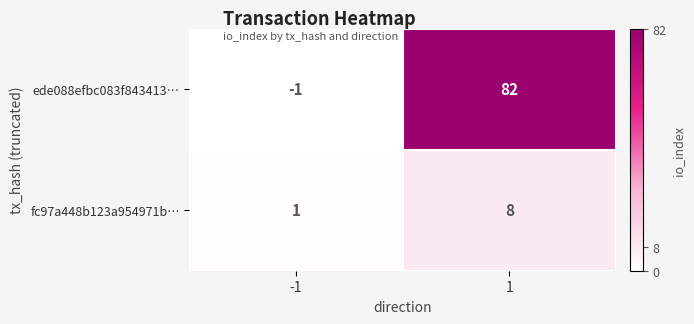

Which series has the largest total across all categories?

ede088efbc083f843413…